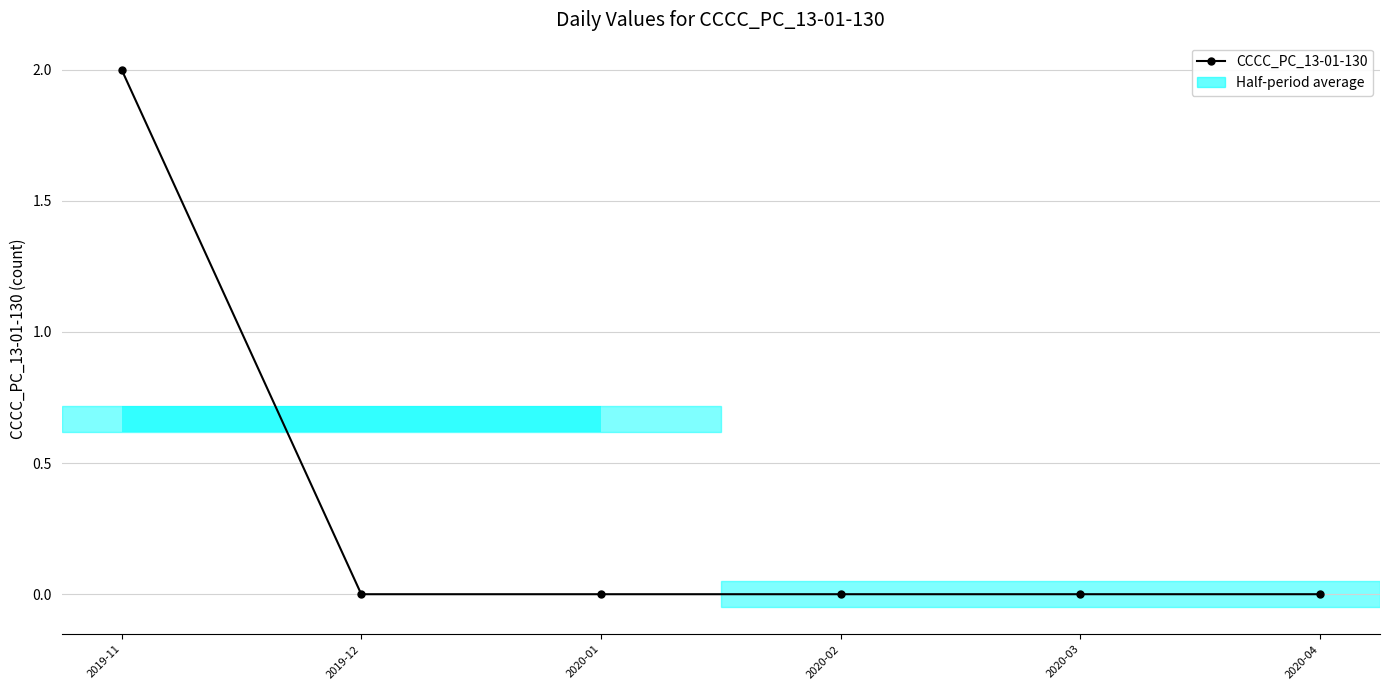

True or false: the data has more than 0 interior local peaks.

False